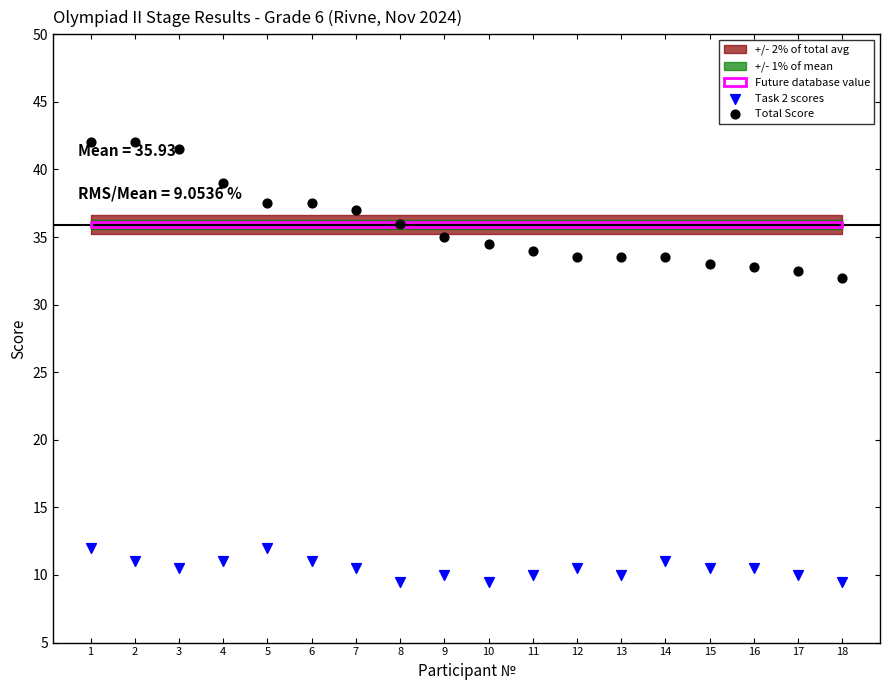

Across all series, what Y value is closest to 25?

32.0